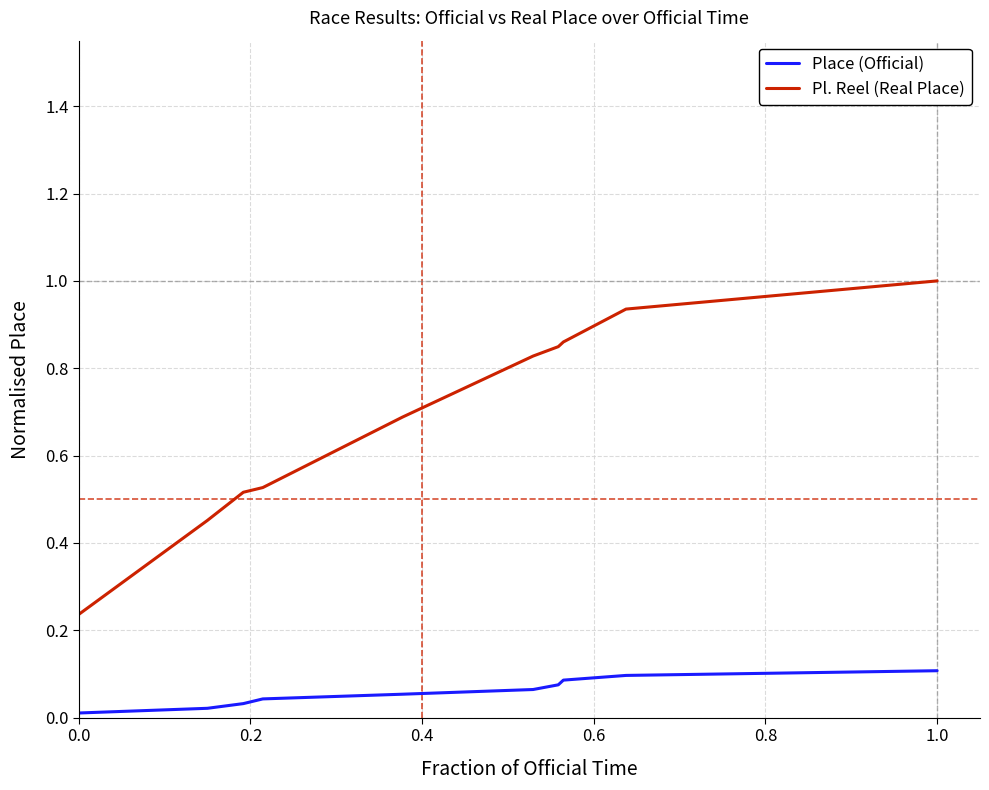

Does the chart have visible grid lines?

Yes